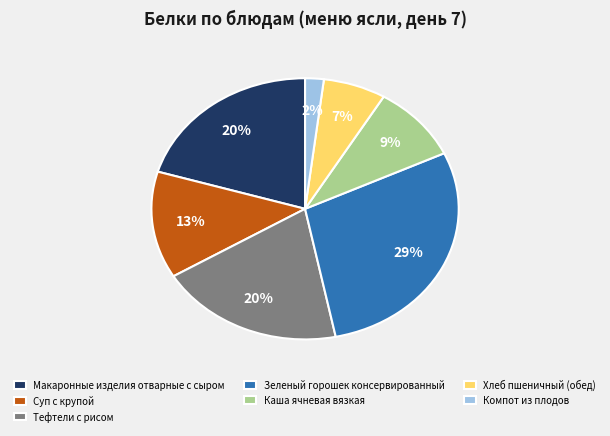

Do Компот из плодов and Тефтели с рисом together represent more than half of the pie?

No